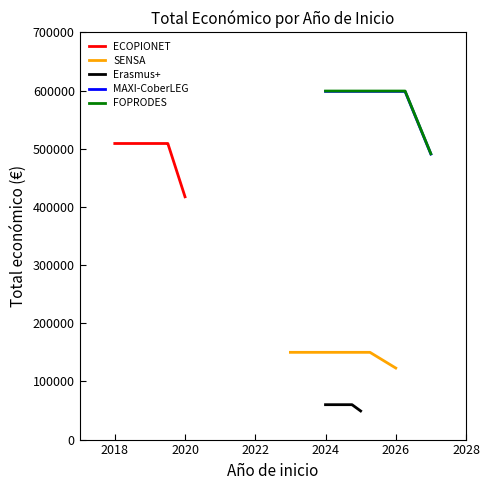

True or false: the data has more than 0 interior local peaks.

True